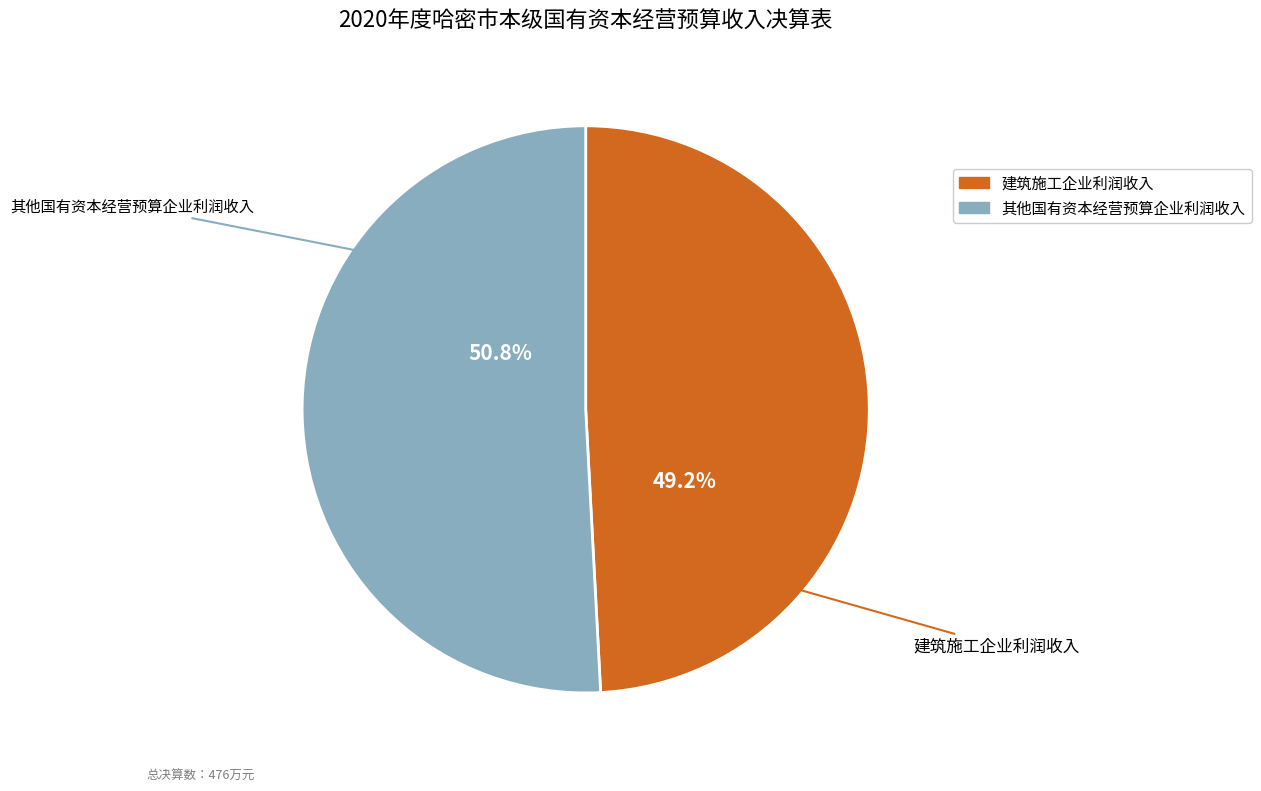

Which category has the biggest portion of the pie?

其他国有资本经营预算企业利润收入